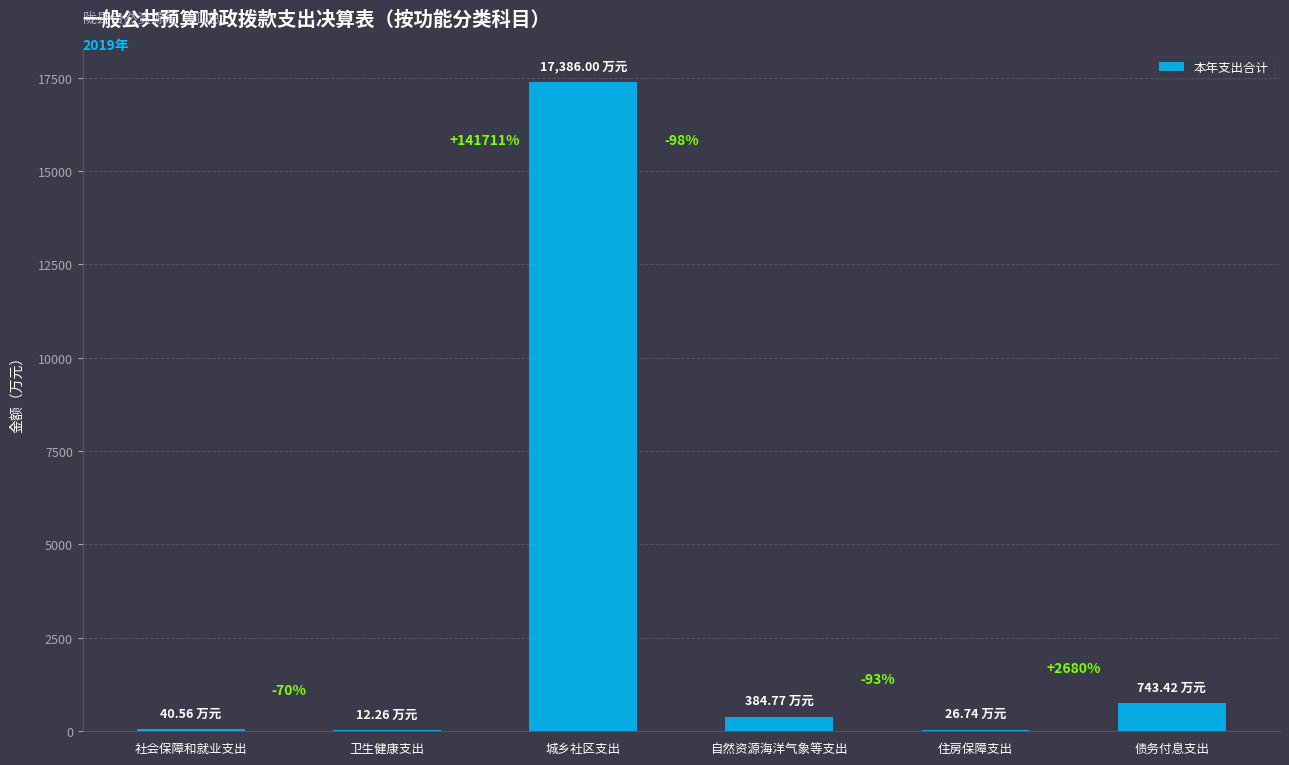

Does the chart contain stacked bars?

No